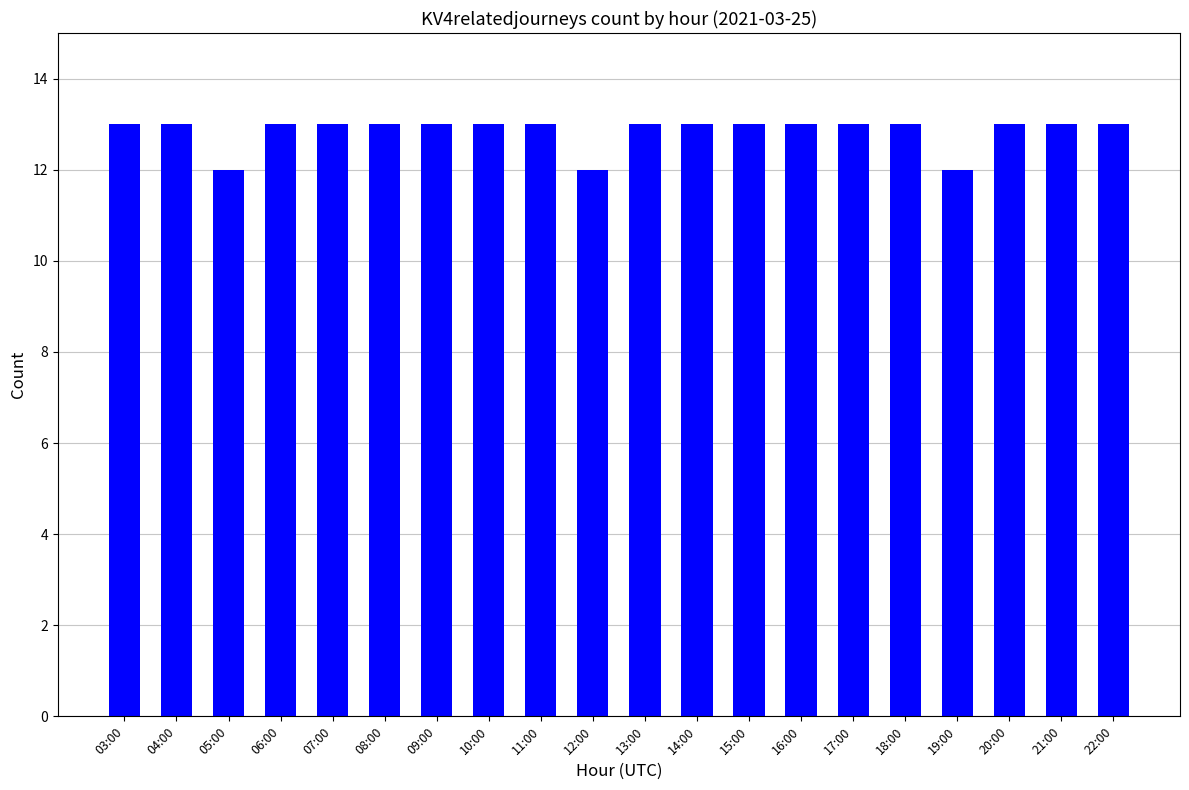

Reading right to left, what are all the values shown in this chart?

13	13	13	12	13	13	13	13	13	13	12	13	13	13	13	13	13	12	13	13